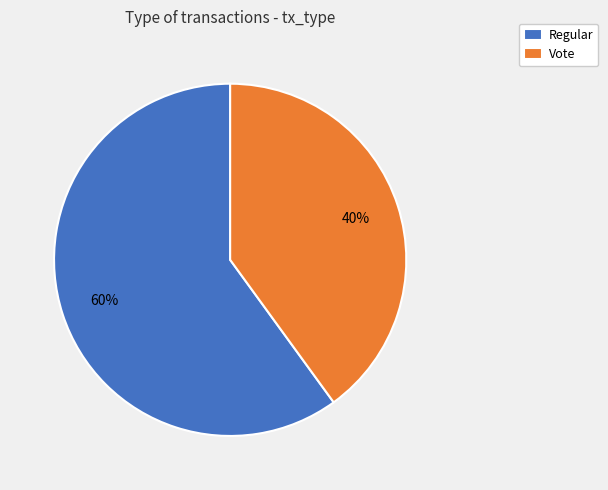

Which slice is the largest?

Regular